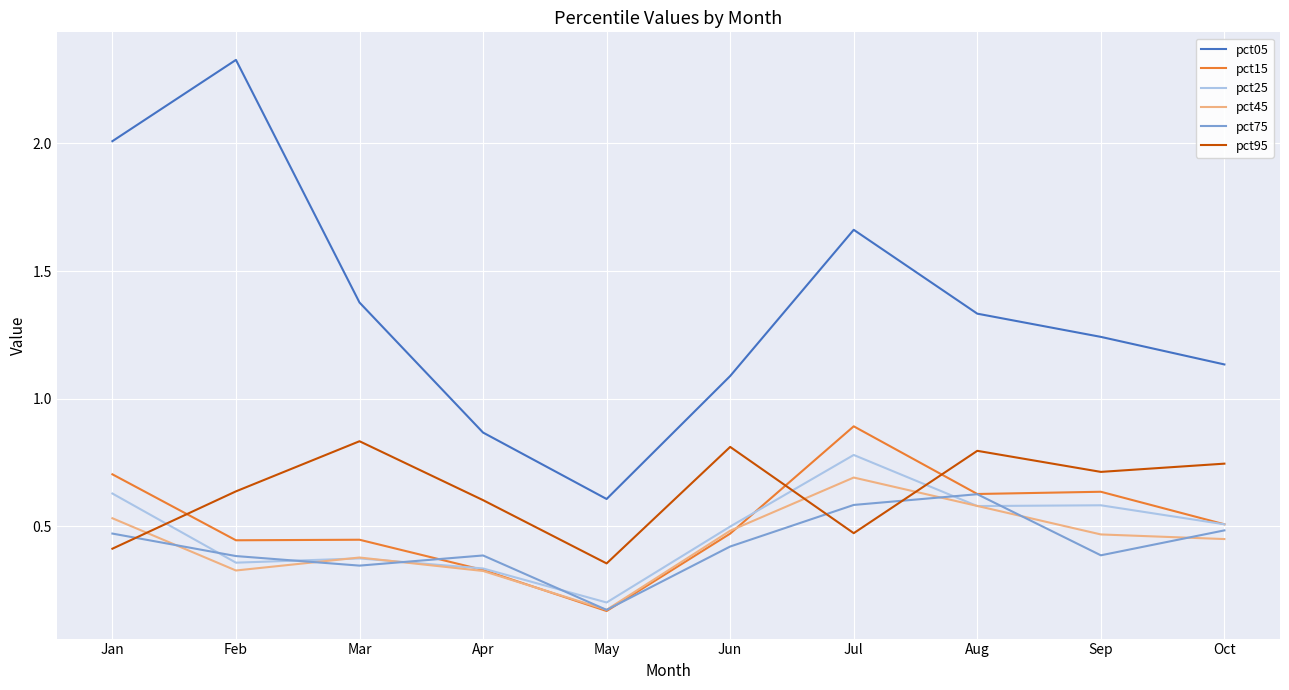

How many lines are shown in the chart?

6